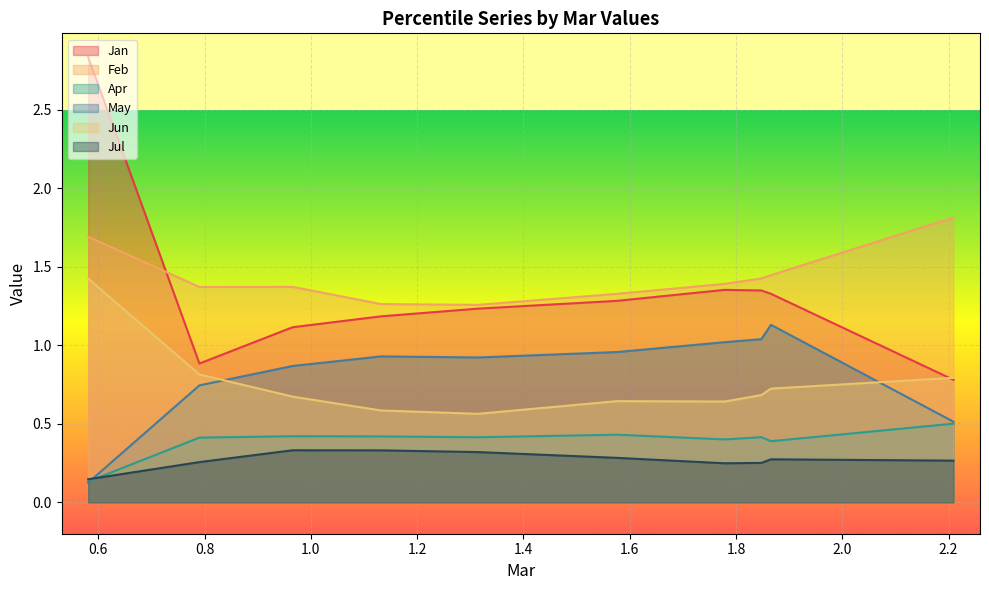

True or false: Jan and Feb cross at least once.

True